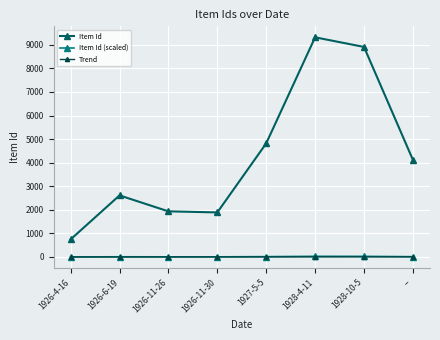

What is the label of the 4th point from the right?

1927-5-5